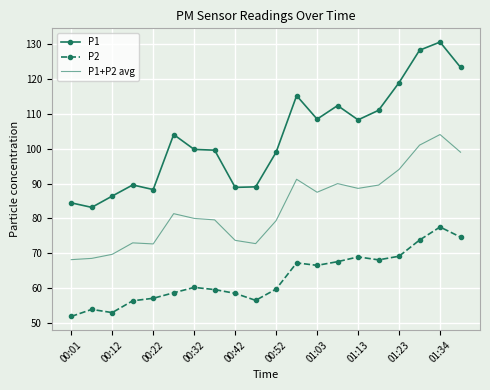

List the series in order of their overall mean, highest first.

P1, P1+P2 avg, P2